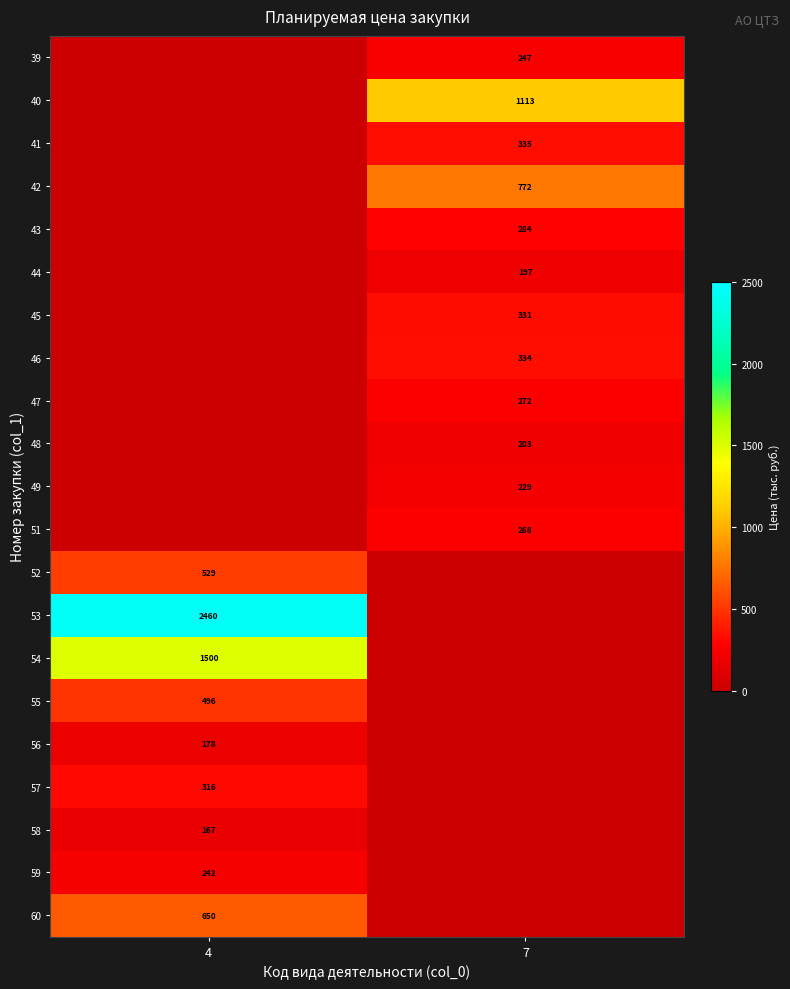

At which category is the sum across all series the highest?

4